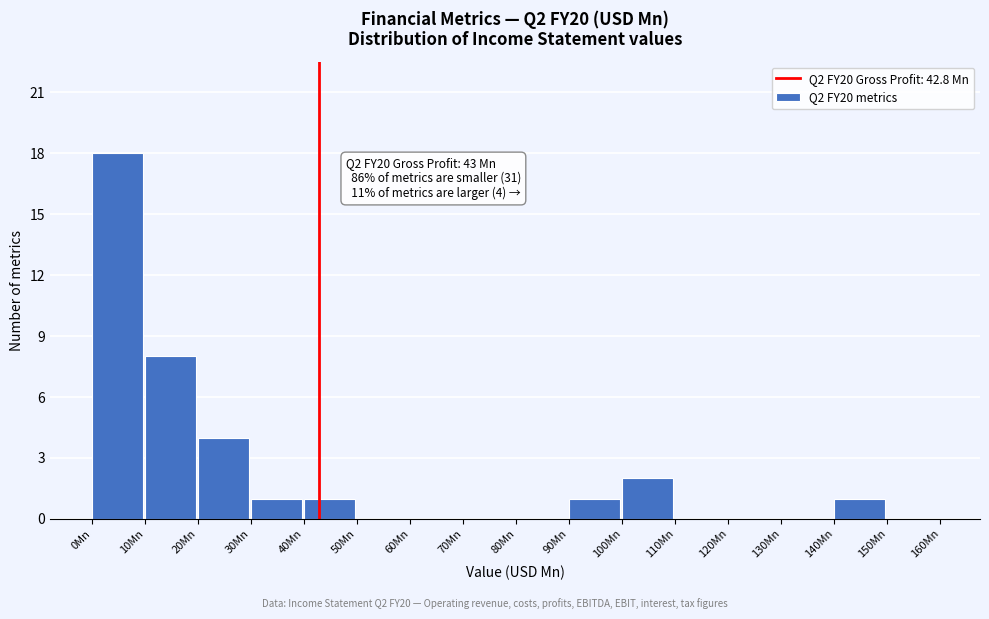

Which range on the x-axis has the tallest bar?

0 to 10